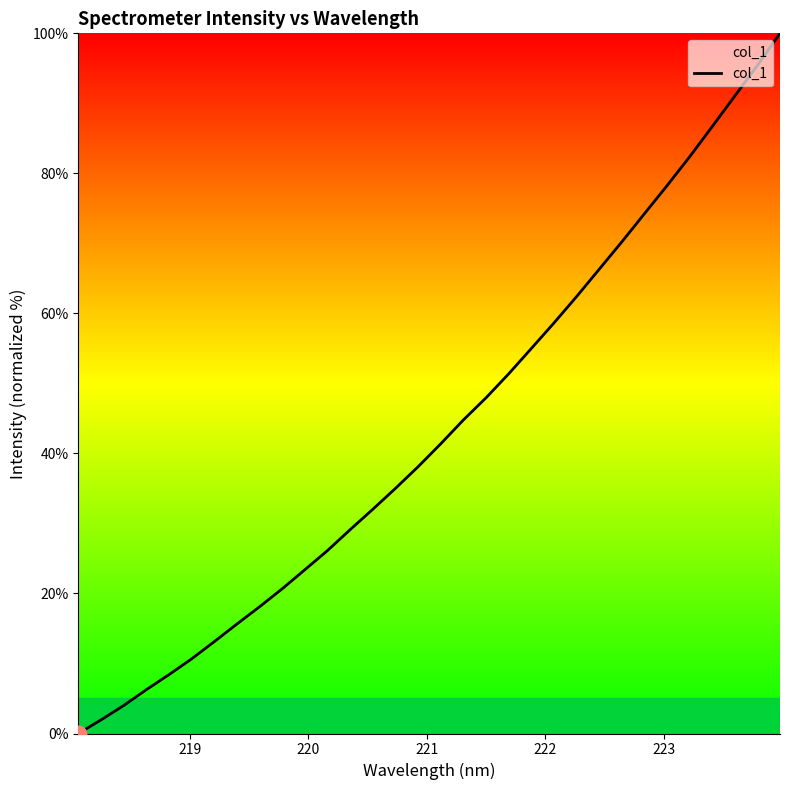

What is the difference between the maximum and minimum values?

100.0